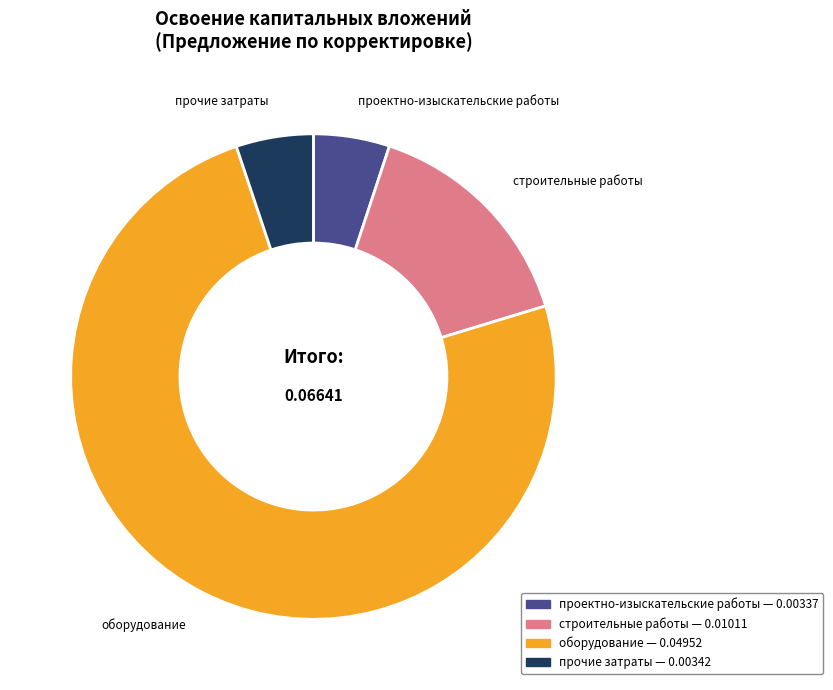

Between строительные работы and прочие затраты, which is larger?

строительные работы